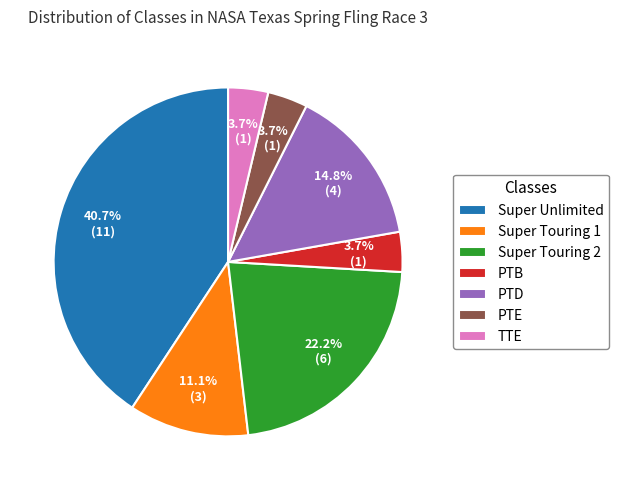

Which slice is the largest?

Super Unlimited